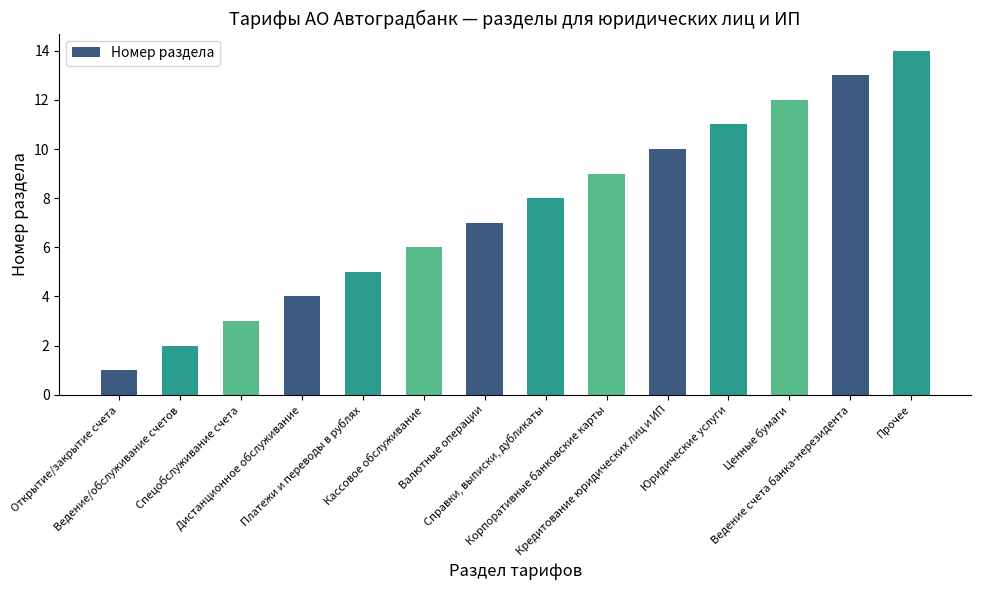

What is the value of the 9th bar from the left?

9